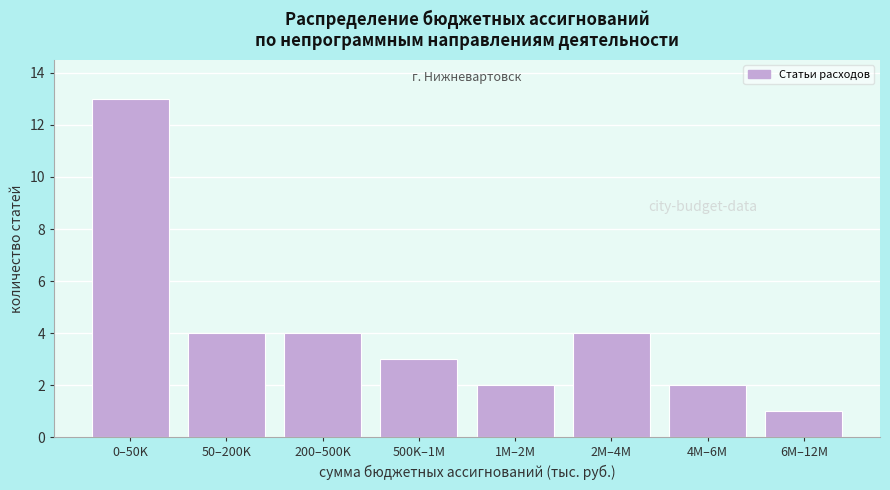

Reading left to right, transcribe all the data shown in this chart.

0–50K=13	50–200K=4	200–500K=4	500K–1M=3	1M–2M=2	2M–4M=4	4M–6M=2	6M–12M=1